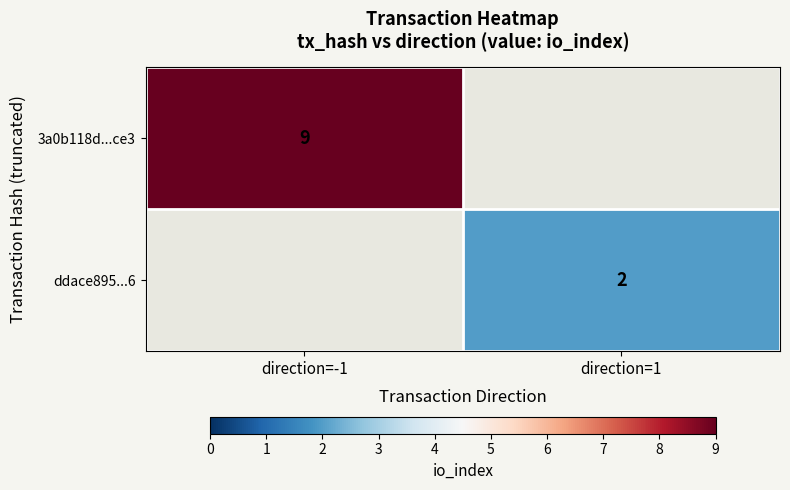

Which has a higher value, direction=1 or direction=-1?

direction=-1